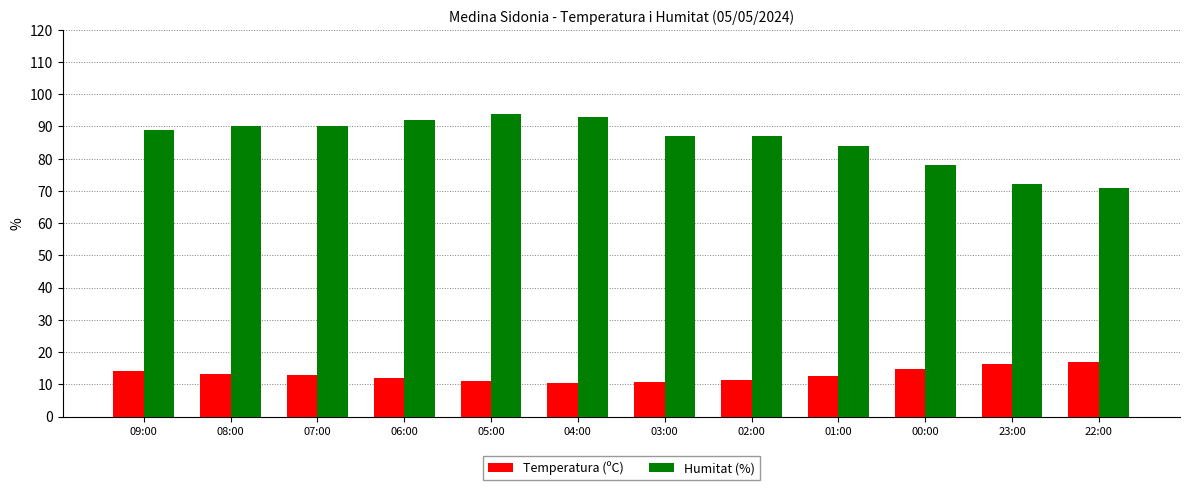

What position from the left is 05:00?

5